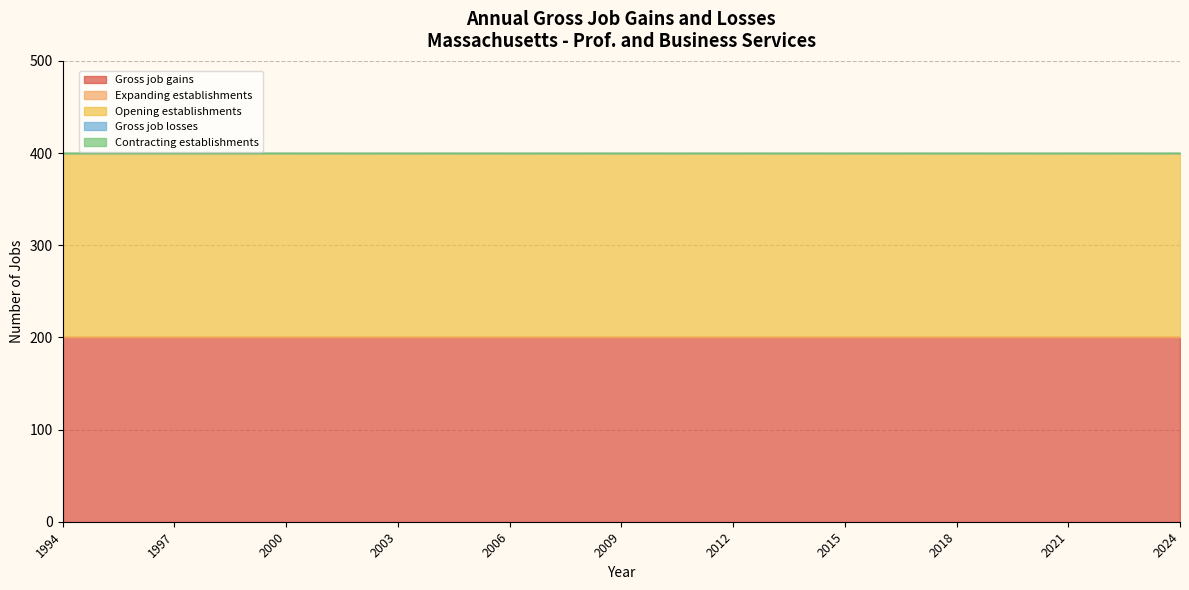

How many data points does each series have?

31